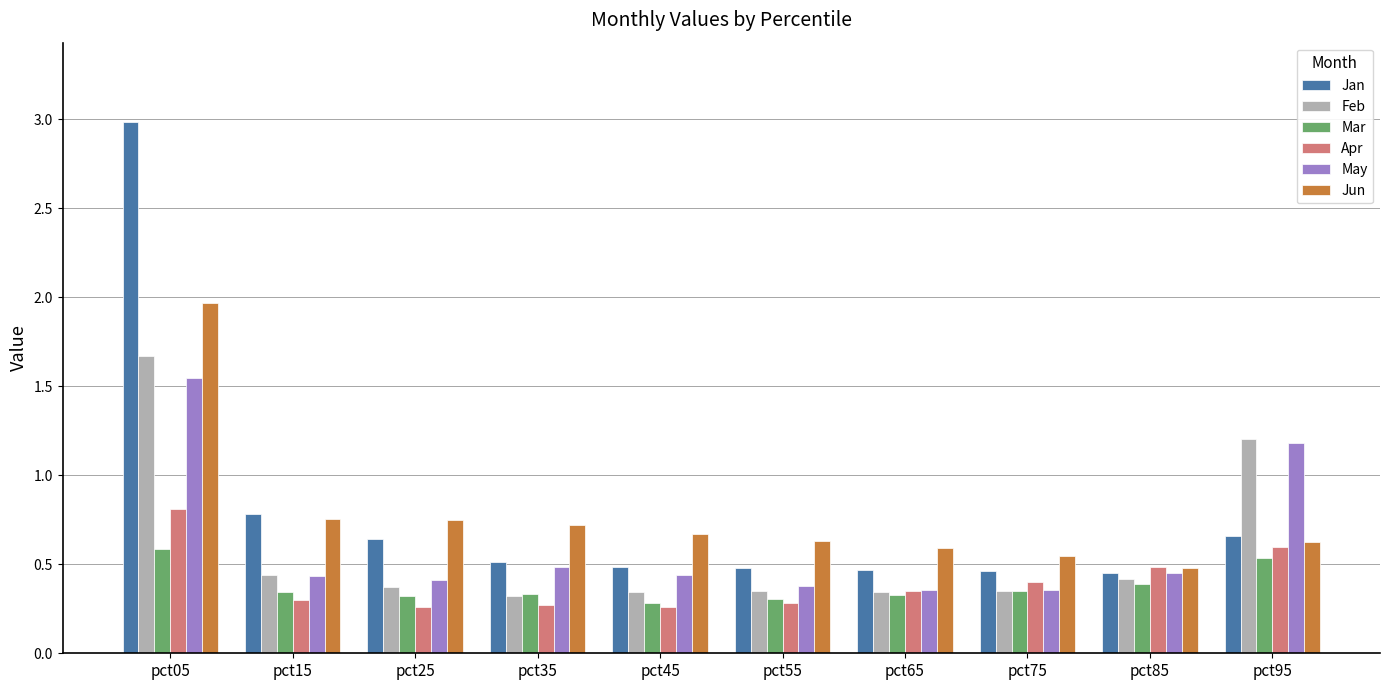

What is the sum of the May values at pct95 and pct25?

1.6